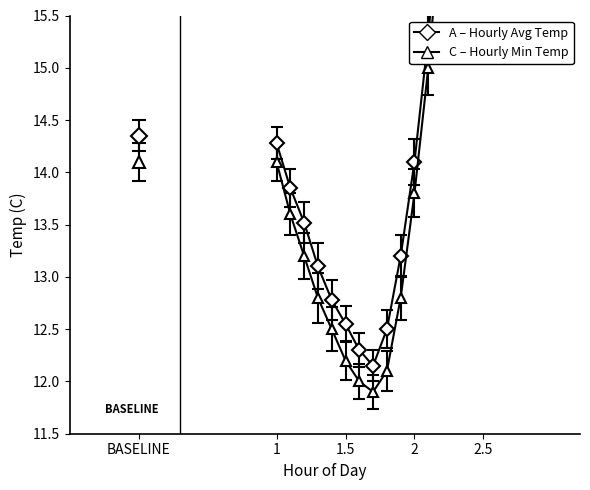

Rank the series at 1 from highest to lowest value.

Hourly Avg Temp, Hourly Min Temp